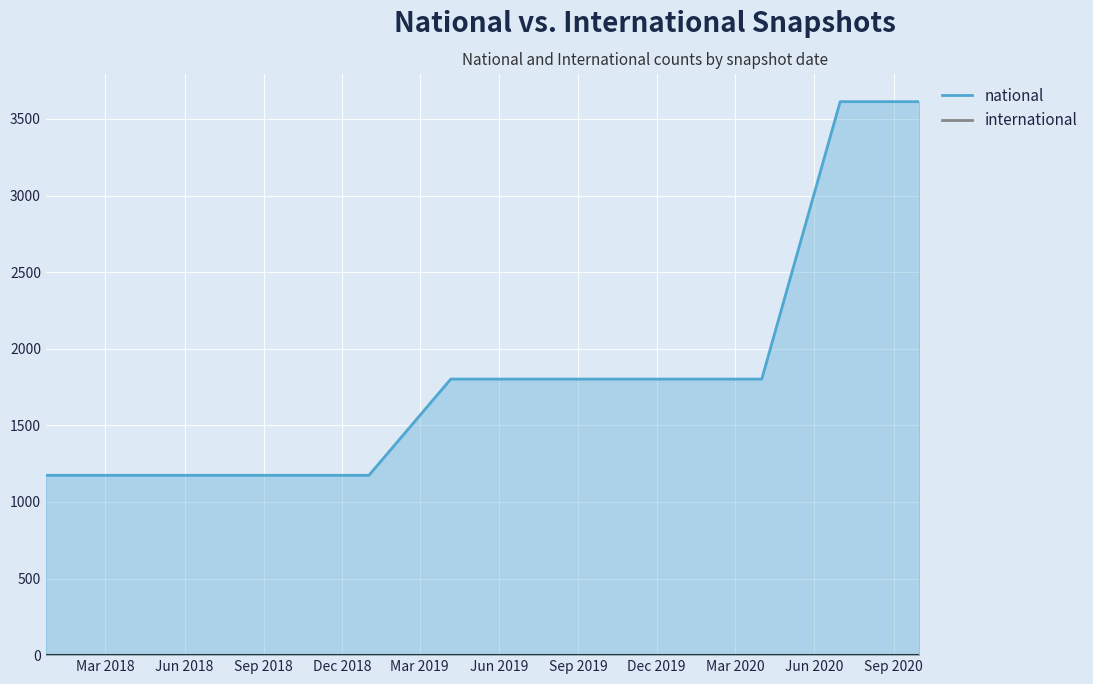

How many categories are shown in the chart?

12